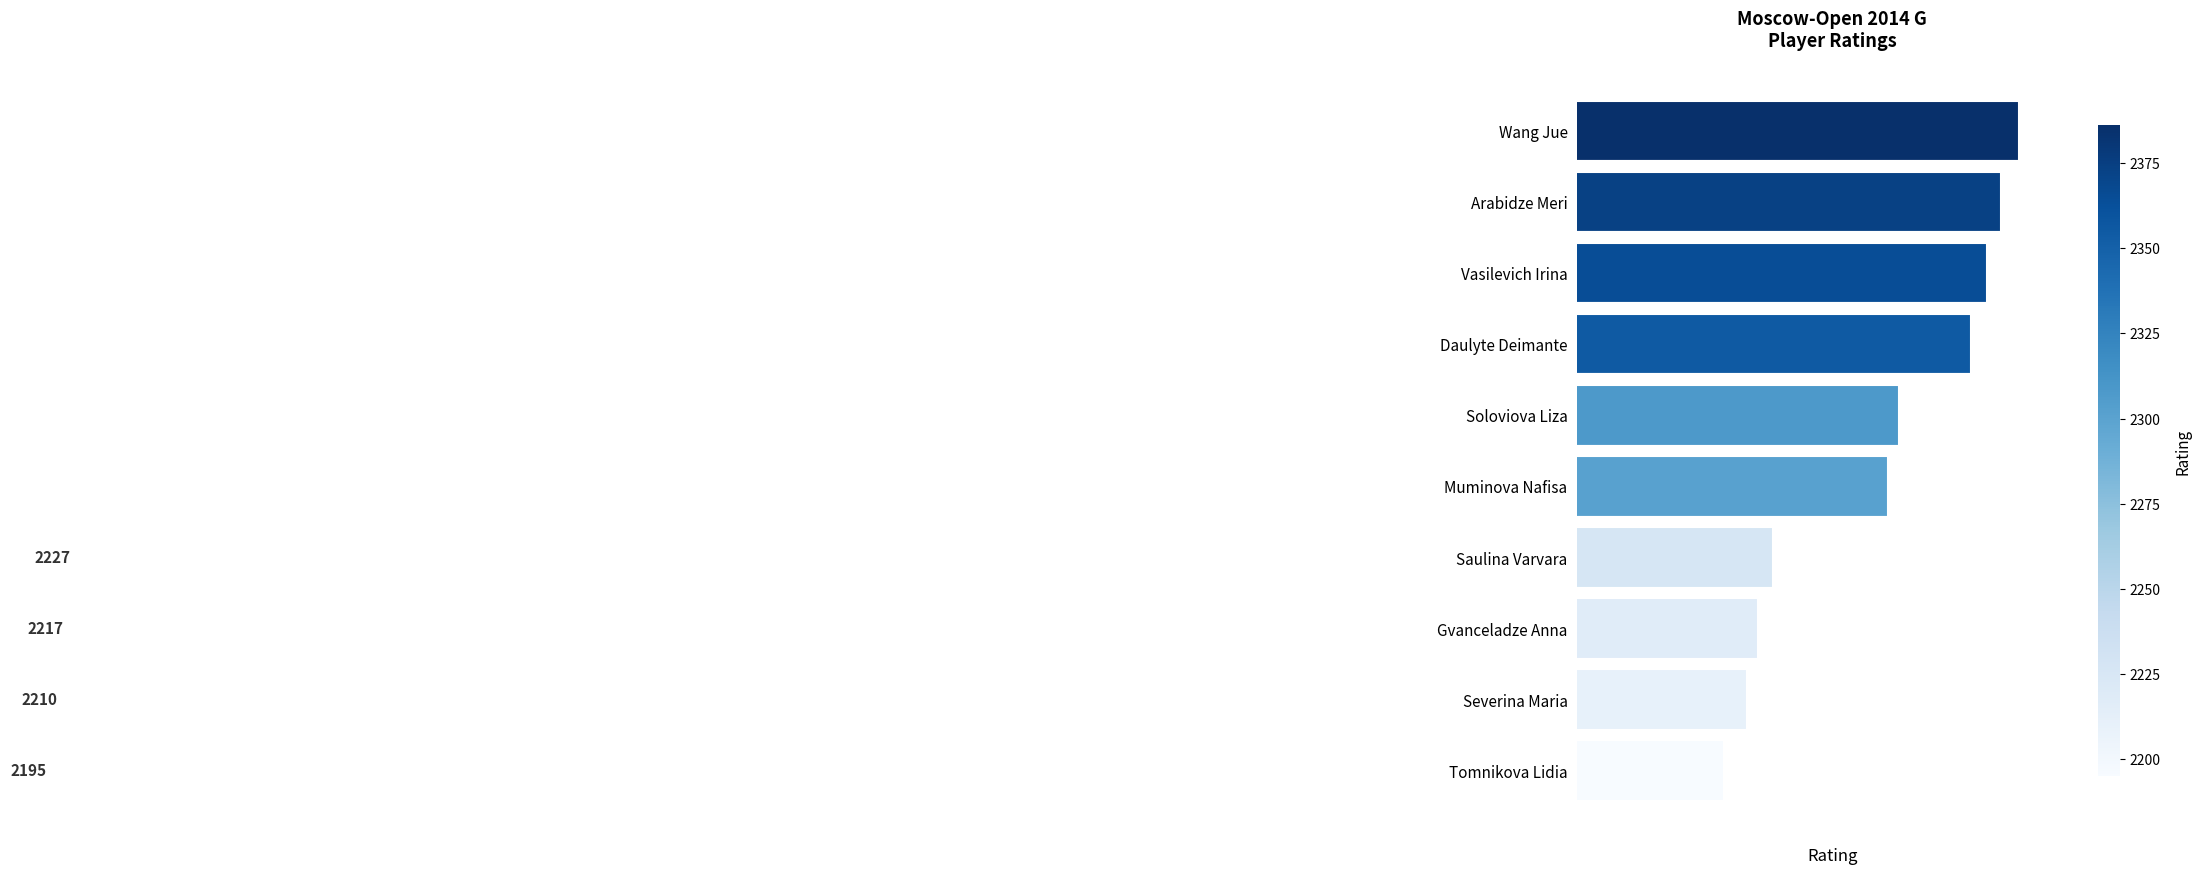

True or false: the data shows 809 at Arabidze Meri.

False